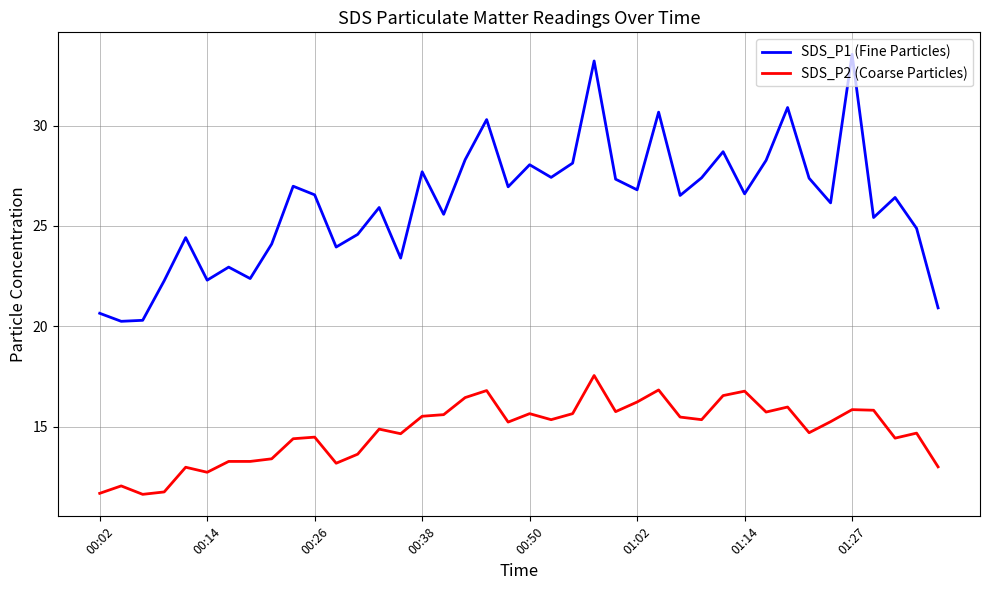

Does the chart display data point markers on the line(s)?

No